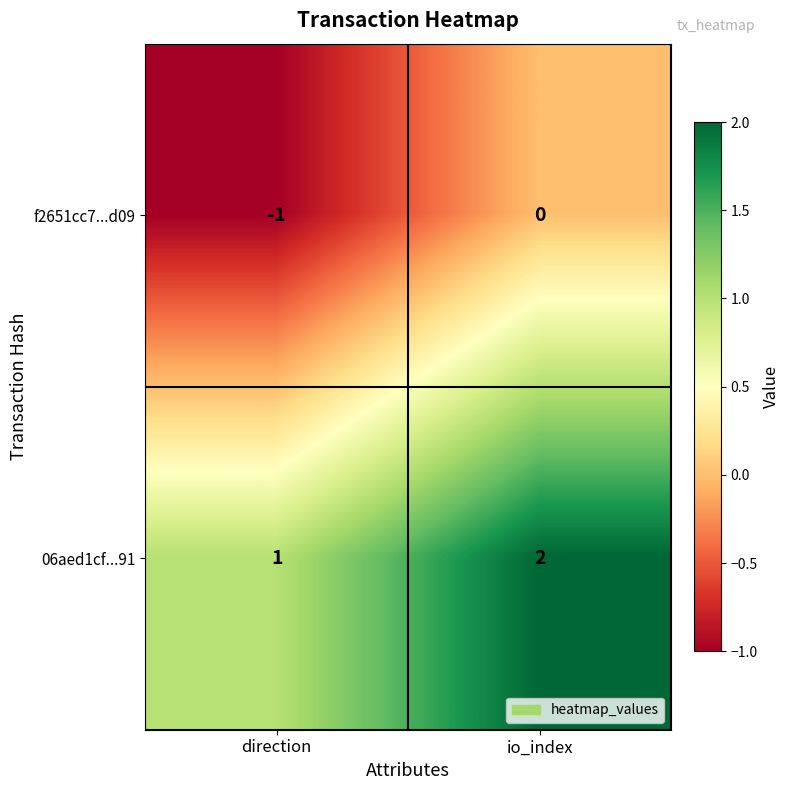

Which series has the largest total across all categories?

06aed1cf...91